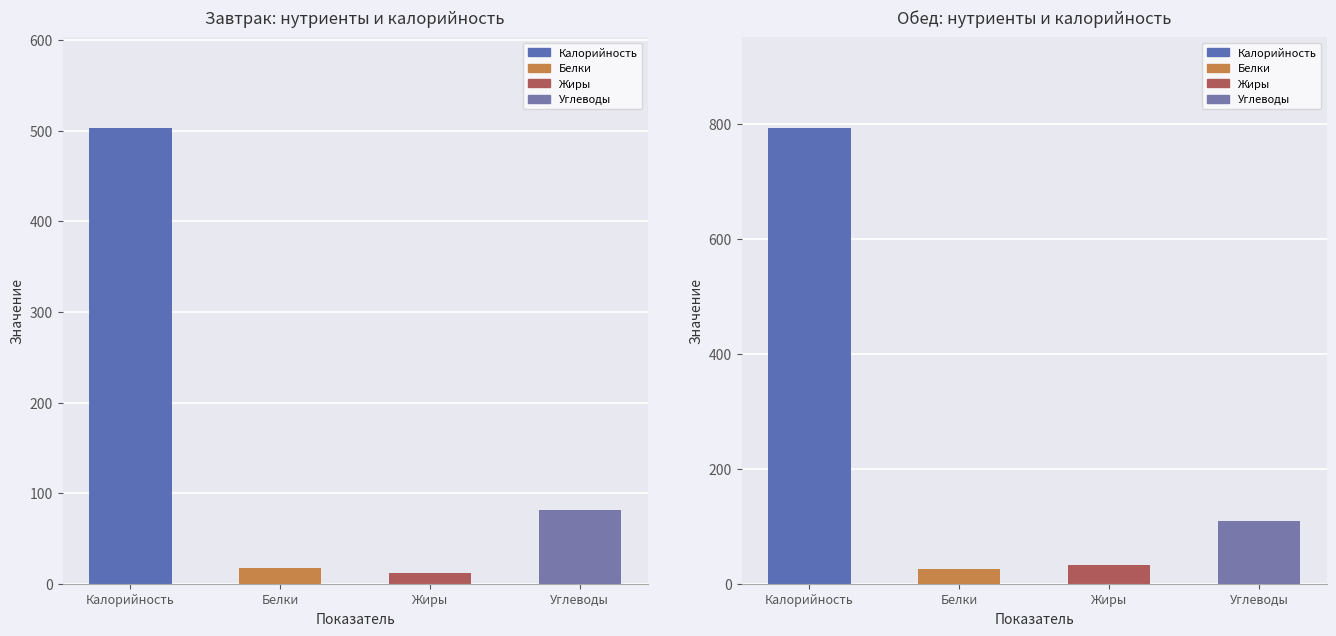

At which label is Жиры closest to 22?

Завтрак